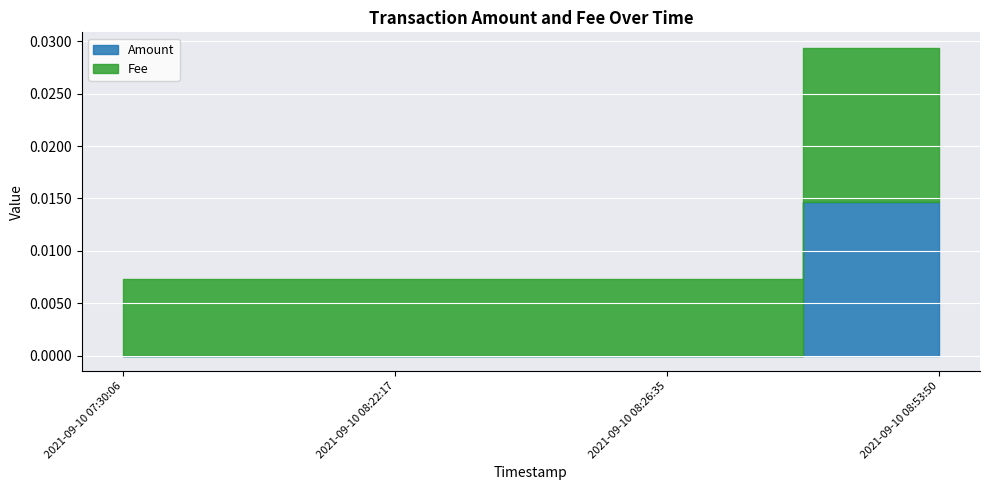

At which category is the sum across all series the highest?

2021-09-10 08:53:50